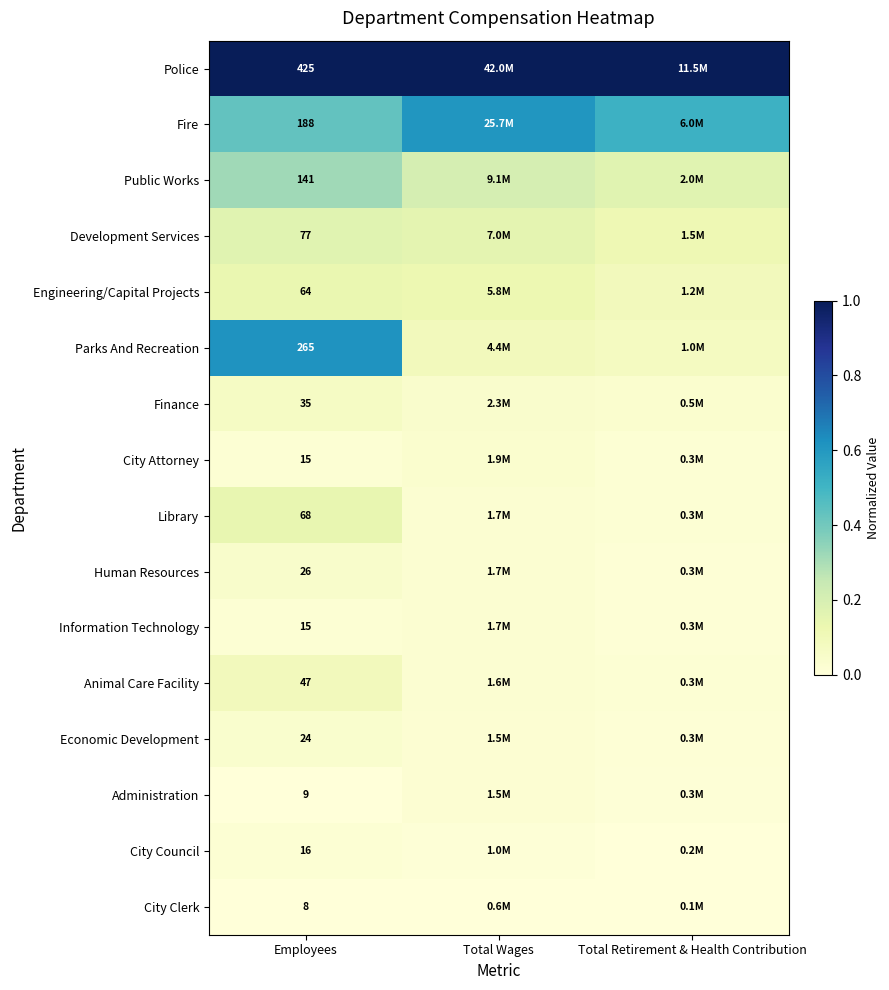

At which label is Finance closest to 0?

Total Retirement & Health Contribution